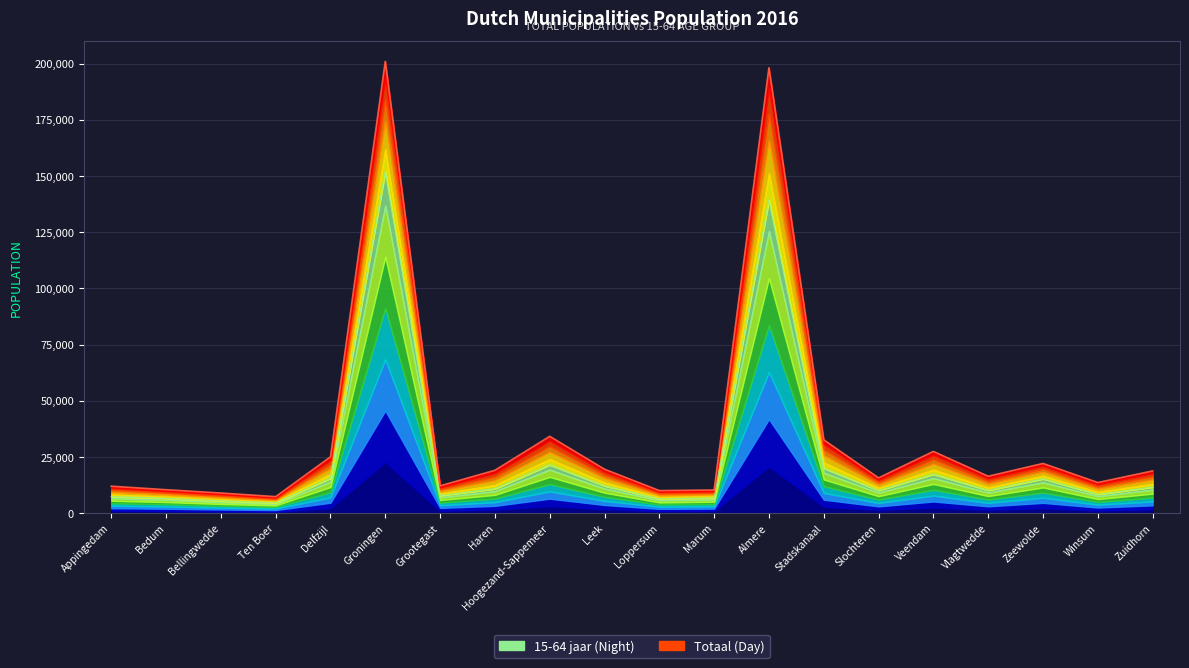

The value of Totaal (Day) at Zuidhorn is 12316. True or false?

False